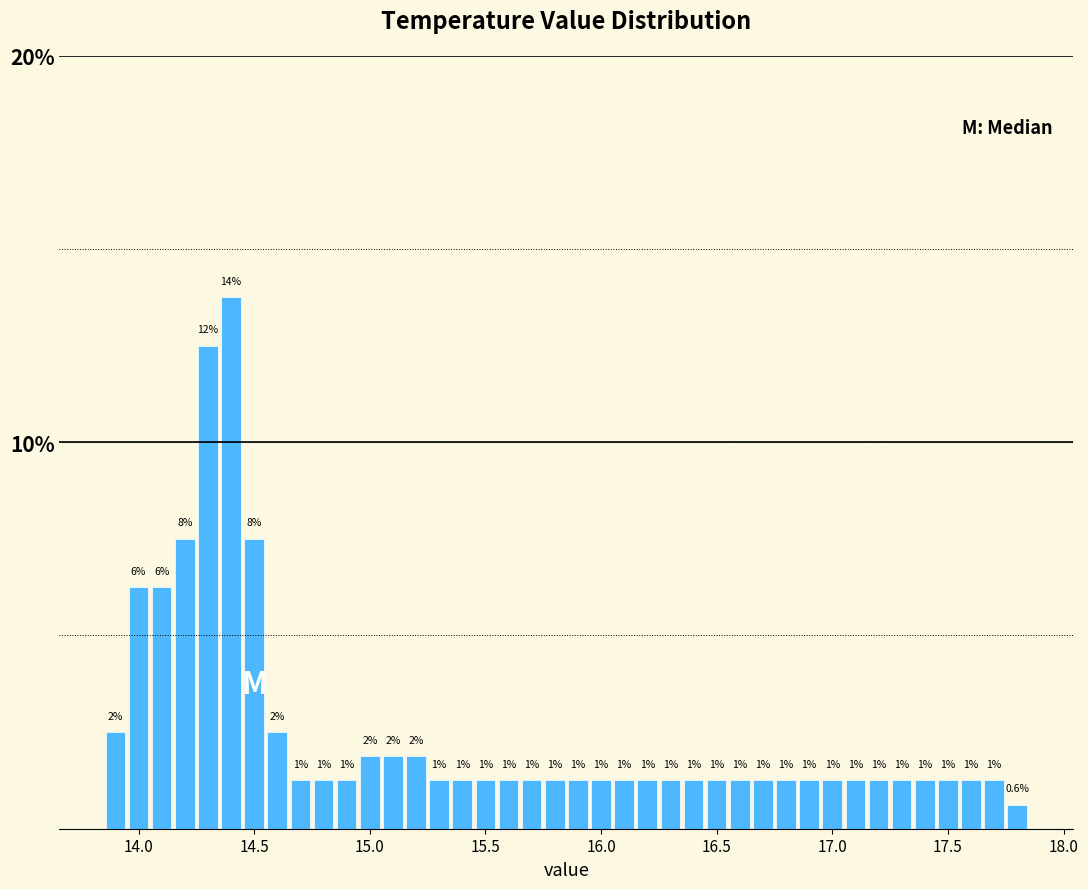

Read against the x-axis, roughly where is the centre of the tallest bar?

14.40